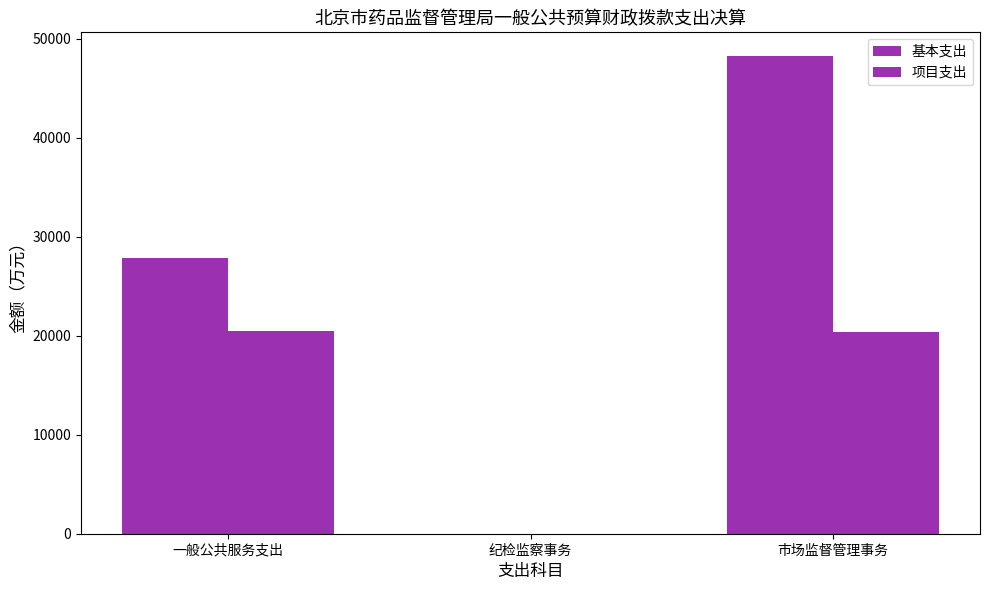

Are the bars horizontal?

No